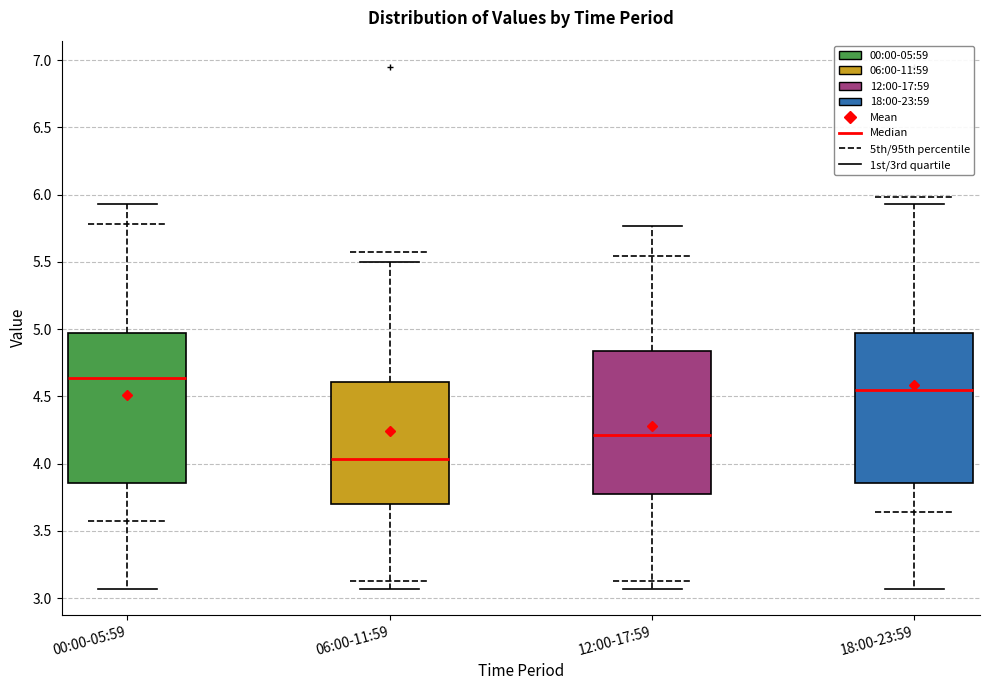

Reading left to right, transcribe this box plot: for each box, give where its median line is, the range the box spans, and where its two whiskers end, as read against the y-axis. The values are not printed on the chart, so give them approximately, as read against the axis.

00:00-05:59: median 4.65, box 3.85 to 4.95, whiskers 3.05 to 5.95
06:00-11:59: median 4.05, box 3.70 to 4.60, whiskers 3.05 to 5.50
12:00-17:59: median 4.20, box 3.80 to 4.85, whiskers 3.05 to 5.75
18:00-23:59: median 4.55, box 3.85 to 4.95, whiskers 3.05 to 5.95